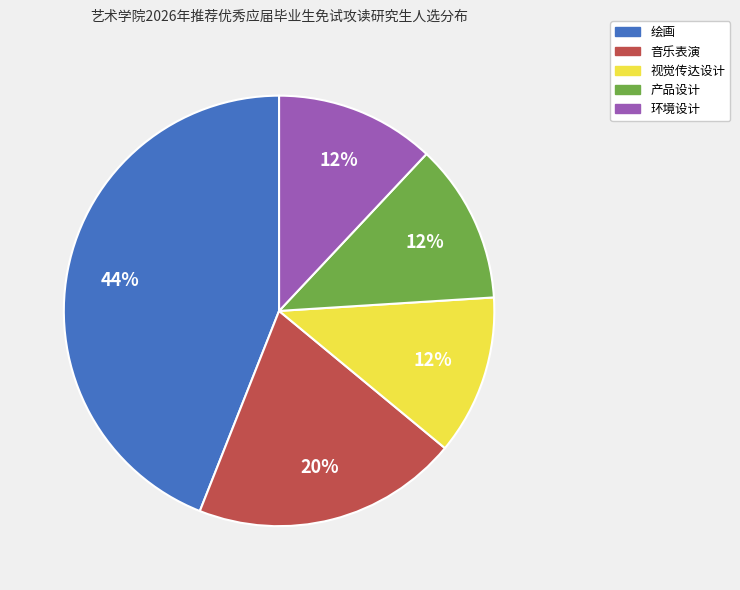

Combined, do 音乐表演 and 绘画 account for over 50%?

Yes